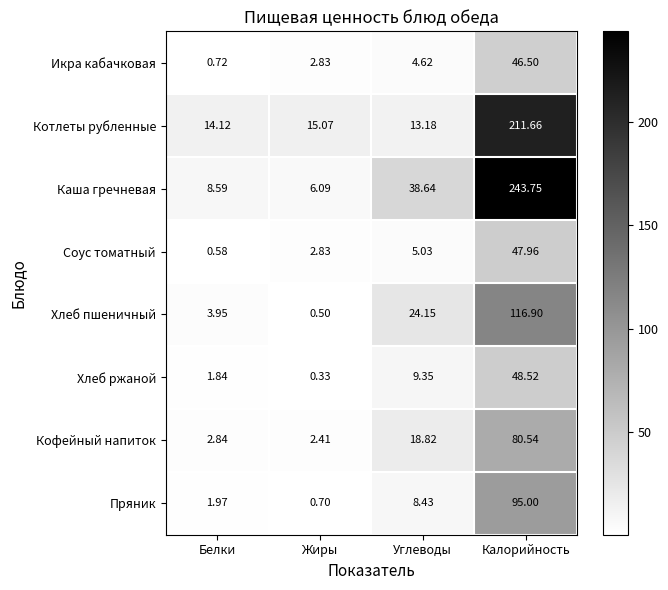

At Белки, list the series in order from largest to smallest.

Котлеты рубленные, Каша гречневая, Хлеб пшеничный, Кофейный напиток, Пряник, Хлеб ржаной, Икра кабачковая, Соус томатный